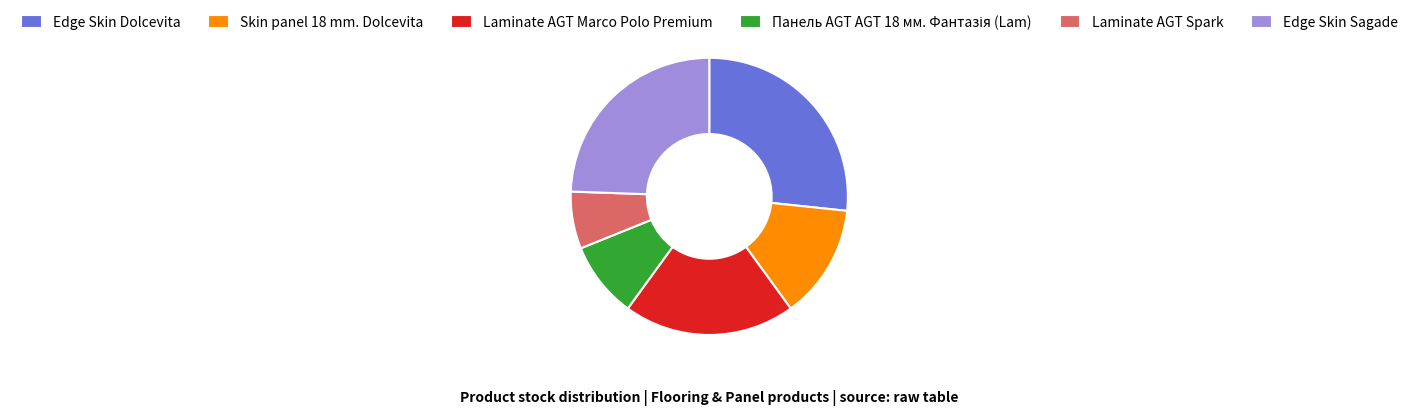

Is it true that Edge Skin Dolcevita is 37% of the pie?

False